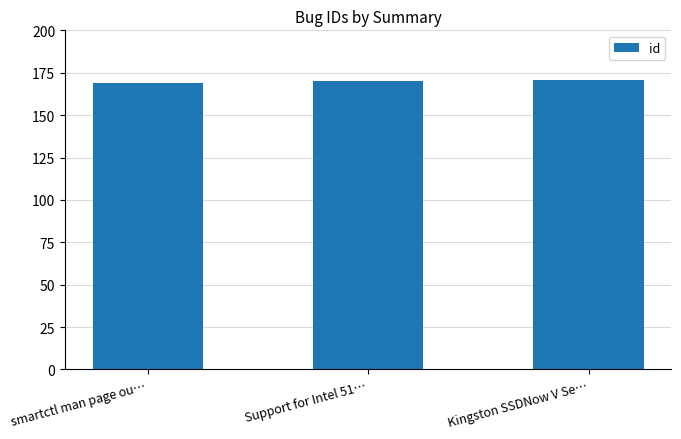

What is the approximate value at Kingston SSDNow V Se…?

171